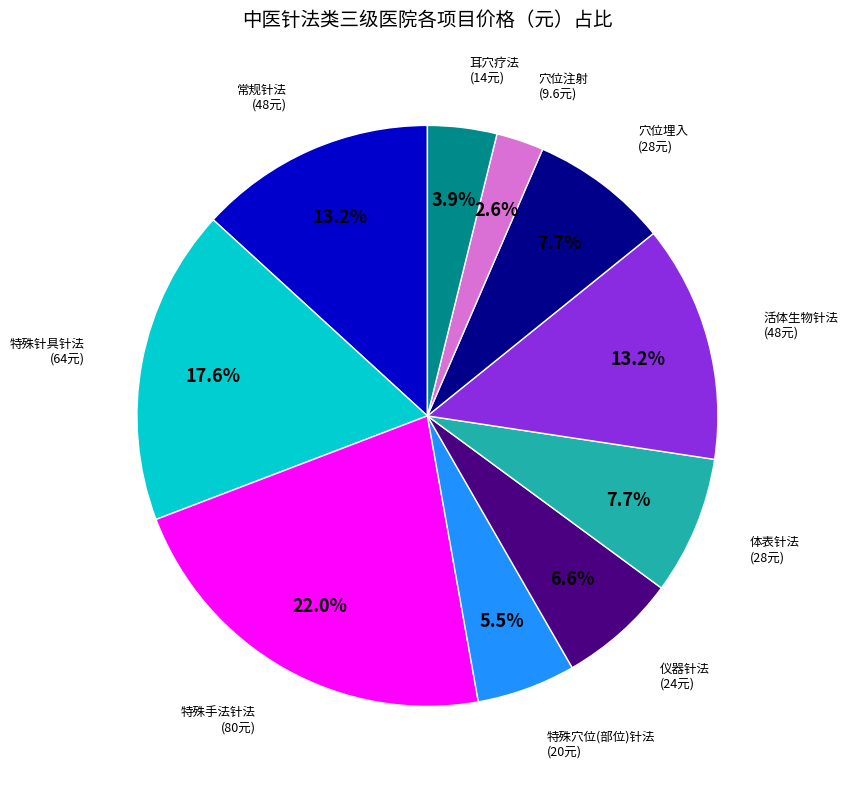

To the nearest percent, what percentage of the pie is 活体生物针法?

13%